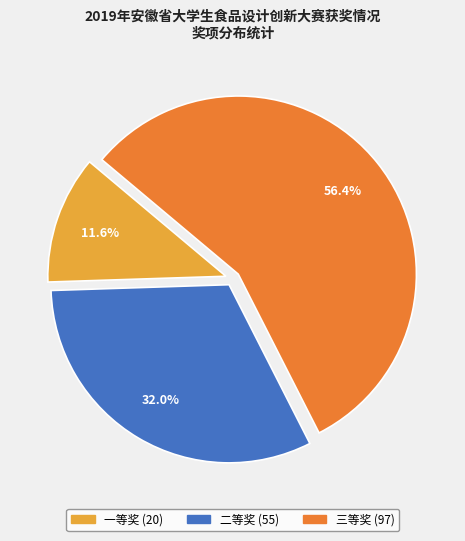

What is the ratio of the value at 一等奖 to the value at 三等奖?

0.2